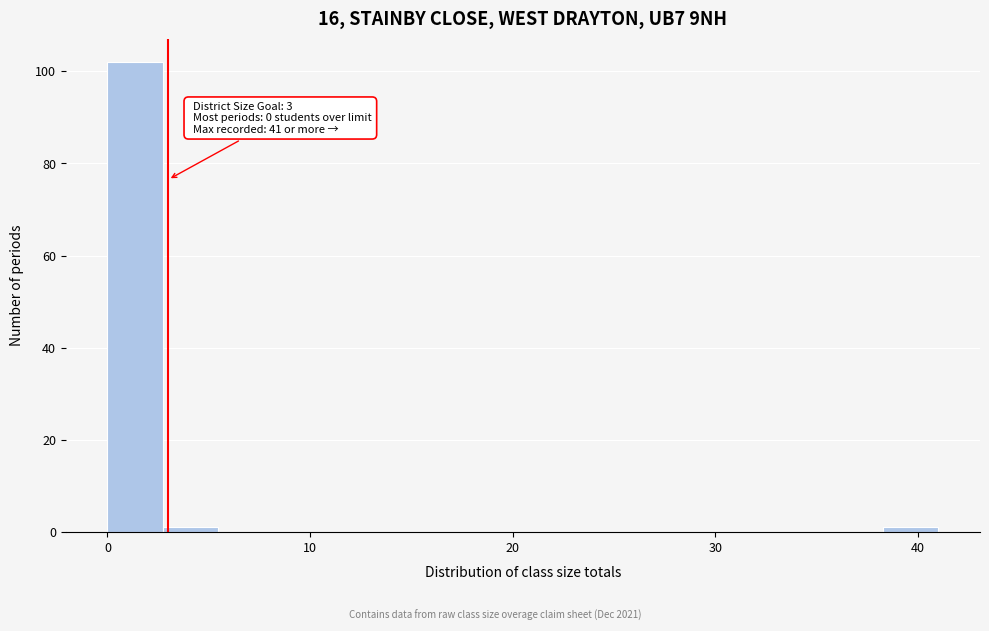

Read against the x-axis, roughly where is the centre of the tallest bar?

1